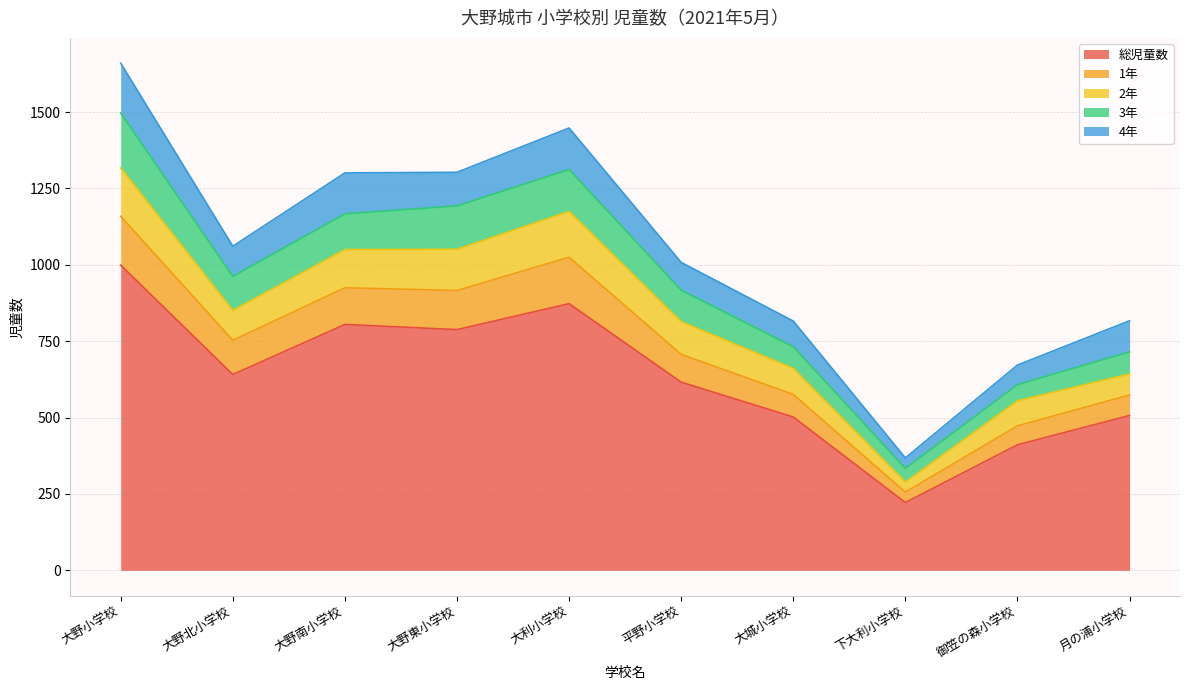

At which label does 1年 reach its peak?

大野小学校